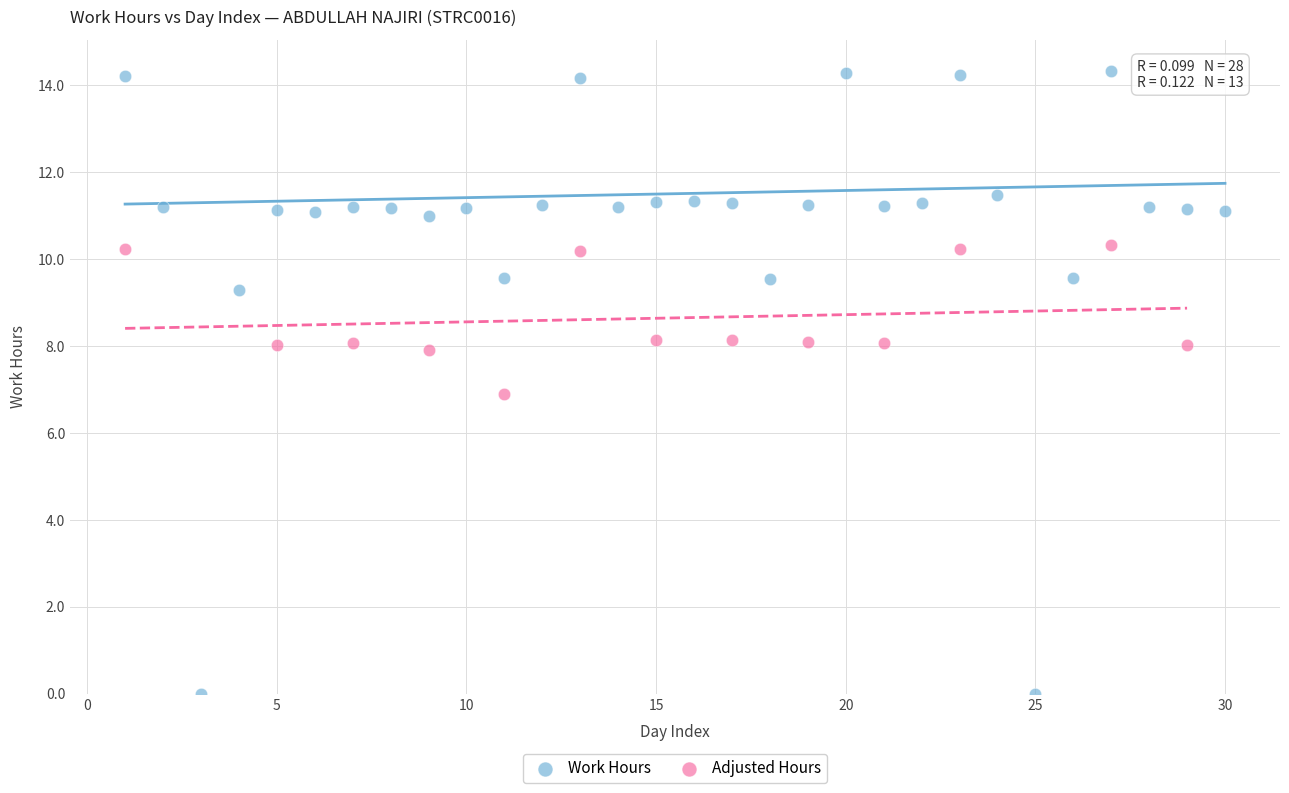

Which series contains the highest Y value?

Work Hours